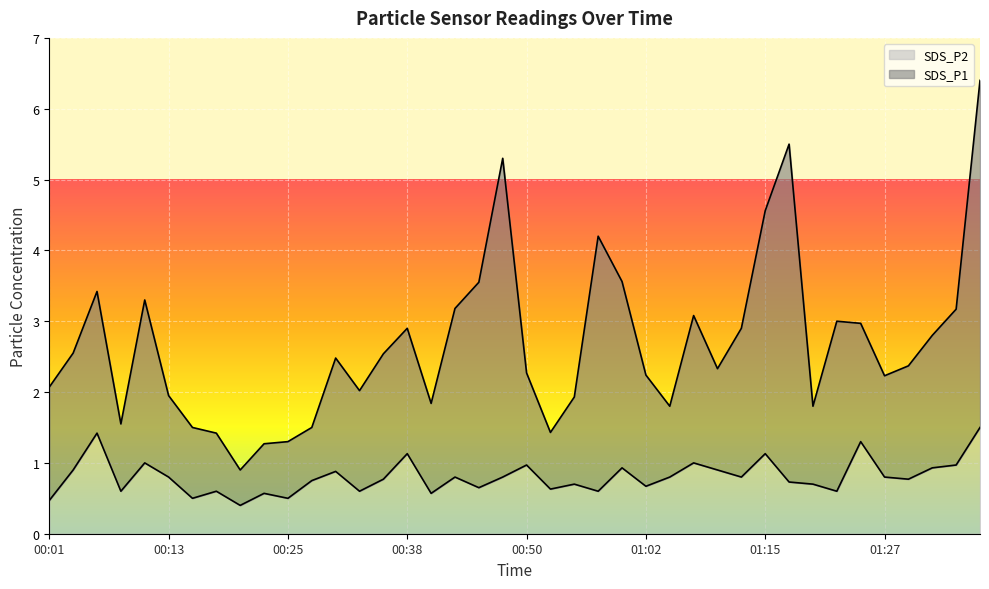

Is the value of SDS_P1 at 00:45 greater than the value of SDS_P2 at 00:53?

Yes